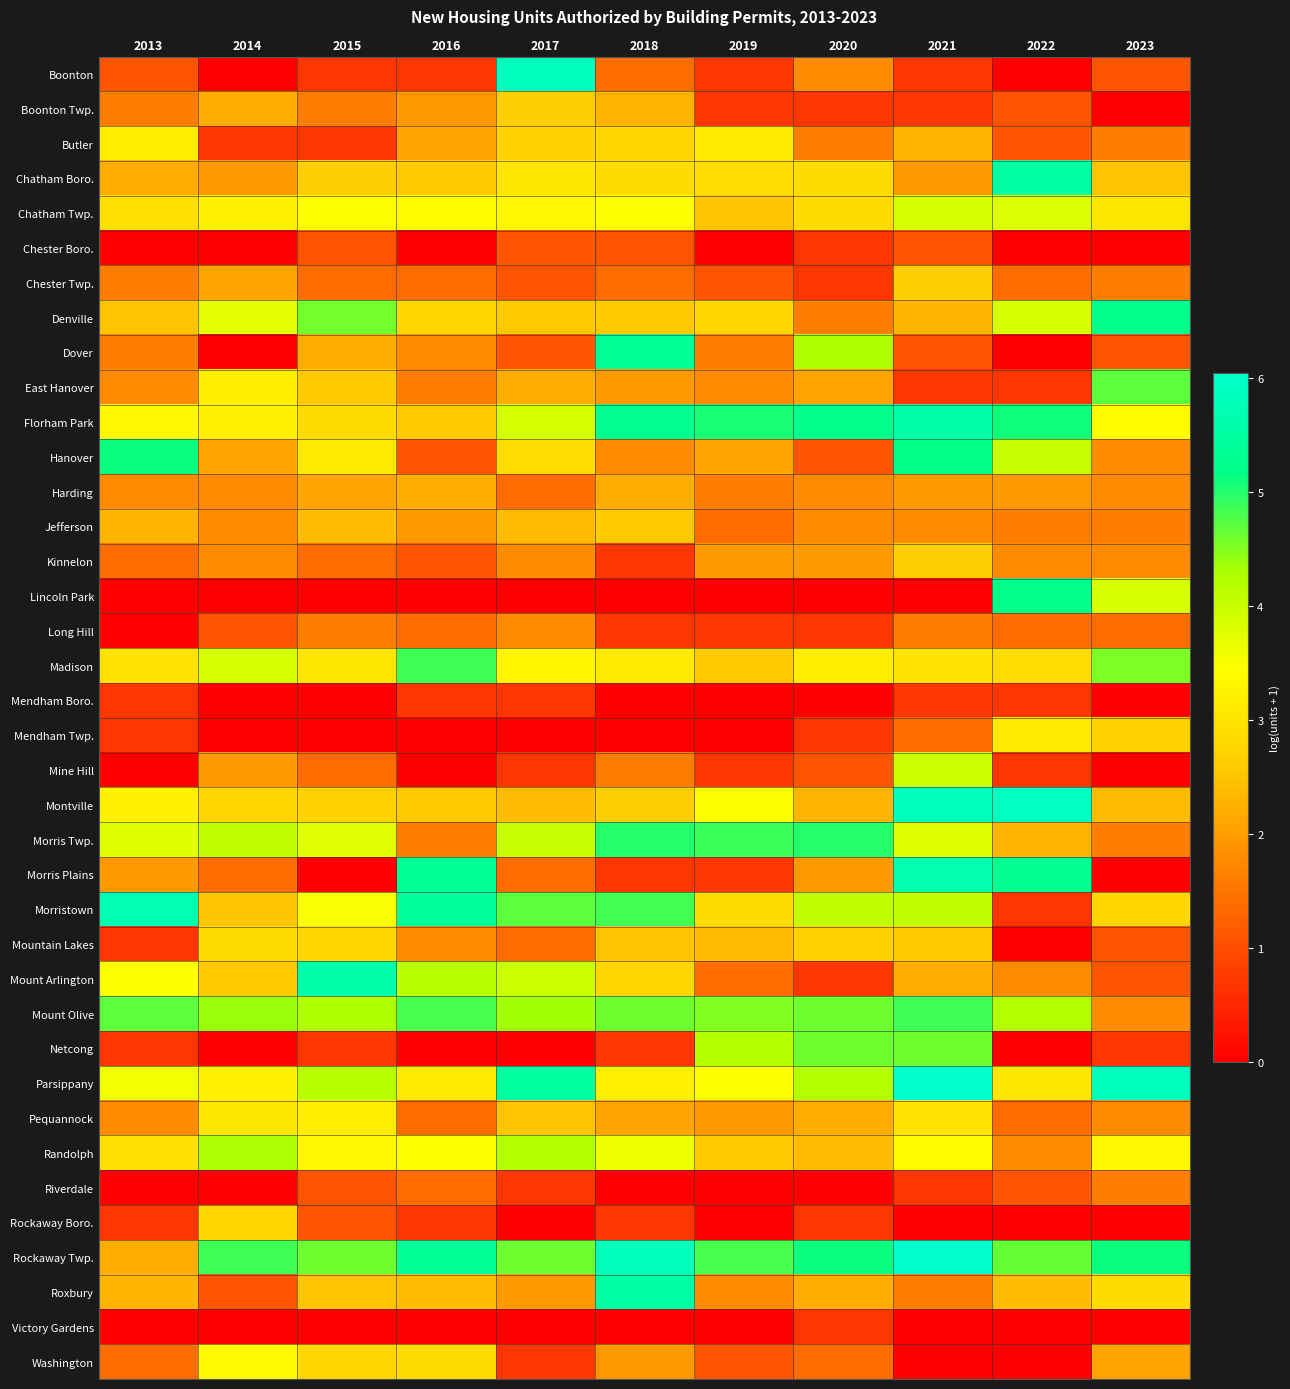

Reading left to right, extract all data points from this chart.

Boonton: 2013=1.1	2014=0.0	2015=0.7	2016=0.7	2017=5.9	2018=1.4	2019=0.7	2020=1.8	2021=0.7	2022=0.0	2023=1.1
Boonton Twp.: 2013=1.6	2014=2.2	2015=1.6	2016=1.9	2017=2.6	2018=2.3	2019=0.7	2020=0.7	2021=0.7	2022=1.1	2023=0.0
Butler: 2013=3.2	2014=0.7	2015=0.7	2016=2.1	2017=2.7	2018=2.8	2019=3.1	2020=1.6	2021=2.3	2022=1.1	2023=1.6
Chatham Boro.: 2013=2.2	2014=1.9	2015=2.6	2016=2.6	2017=3.0	2018=2.8	2019=2.9	2020=2.8	2021=1.9	2022=5.5	2023=2.5
Chatham Twp.: 2013=2.9	2014=3.2	2015=3.4	2016=3.4	2017=3.3	2018=3.5	2019=2.5	2020=2.8	2021=3.8	2022=3.8	2023=3.0
Chester Boro.: 2013=0.0	2014=0.0	2015=1.1	2016=0.0	2017=1.1	2018=1.1	2019=0.0	2020=0.7	2021=1.1	2022=0.0	2023=0.0
Chester Twp.: 2013=1.6	2014=2.1	2015=1.4	2016=1.4	2017=1.1	2018=1.4	2019=1.1	2020=0.7	2021=2.6	2022=1.4	2023=1.6
Denville: 2013=2.5	2014=3.7	2015=4.6	2016=2.8	2017=2.6	2018=2.6	2019=2.8	2020=1.6	2021=2.3	2022=3.8	2023=5.2
Dover: 2013=1.6	2014=0.0	2015=2.2	2016=1.8	2017=1.1	2018=5.4	2019=1.6	2020=4.3	2021=1.1	2022=0.0	2023=1.1
East Hanover: 2013=1.8	2014=3.2	2015=2.6	2016=1.6	2017=2.2	2018=1.9	2019=1.8	2020=2.1	2021=0.7	2022=0.7	2023=4.7
Florham Park: 2013=3.3	2014=3.2	2015=2.8	2016=2.6	2017=3.9	2018=5.3	2019=5.0	2020=5.2	2021=5.6	2022=5.1	2023=3.4
Hanover: 2013=5.1	2014=2.1	2015=3.1	2016=1.1	2017=2.9	2018=1.8	2019=2.1	2020=1.1	2021=5.2	2022=4.0	2023=1.8
Harding: 2013=1.8	2014=1.8	2015=2.1	2016=2.2	2017=1.4	2018=2.2	2019=1.6	2020=1.8	2021=1.9	2022=1.9	2023=1.8
Jefferson: 2013=2.3	2014=1.8	2015=2.4	2016=1.9	2017=2.4	2018=2.6	2019=1.4	2020=1.8	2021=1.8	2022=1.6	2023=1.6
Kinnelon: 2013=1.4	2014=1.8	2015=1.4	2016=1.1	2017=1.8	2018=0.7	2019=1.9	2020=1.9	2021=2.6	2022=1.8	2023=1.8
Lincoln Park: 2013=0.0	2014=0.0	2015=0.0	2016=0.0	2017=0.0	2018=0.0	2019=0.0	2020=0.0	2021=0.0	2022=5.2	2023=3.9
Long Hill: 2013=0.0	2014=1.1	2015=1.6	2016=1.4	2017=1.8	2018=0.7	2019=0.7	2020=0.7	2021=1.6	2022=1.4	2023=1.4
Madison: 2013=3.0	2014=3.9	2015=3.0	2016=4.9	2017=3.3	2018=3.1	2019=2.6	2020=3.2	2021=3.0	2022=2.9	2023=4.5
Mendham Boro.: 2013=0.7	2014=0.0	2015=0.0	2016=0.7	2017=0.7	2018=0.0	2019=0.0	2020=0.0	2021=0.7	2022=0.7	2023=0.0
Mendham Twp.: 2013=0.7	2014=0.0	2015=0.0	2016=0.0	2017=0.0	2018=0.0	2019=0.0	2020=0.7	2021=1.4	2022=3.1	2023=2.7
Mine Hill: 2013=0.0	2014=1.9	2015=1.4	2016=0.0	2017=0.7	2018=1.6	2019=0.7	2020=1.1	2021=4.0	2022=0.7	2023=0.0
Montville: 2013=3.2	2014=2.8	2015=2.7	2016=2.6	2017=2.4	2018=2.6	2019=3.5	2020=2.3	2021=5.9	2022=5.9	2023=2.4
Morris Twp.: 2013=3.8	2014=4.1	2015=3.7	2016=1.6	2017=4.0	2018=5.0	2019=4.9	2020=5.0	2021=3.8	2022=2.3	2023=1.6
Morris Plains: 2013=1.9	2014=1.4	2015=0.0	2016=5.3	2017=1.4	2018=0.7	2019=0.7	2020=1.9	2021=5.6	2022=5.2	2023=0.0
Morristown: 2013=5.7	2014=2.5	2015=3.5	2016=5.4	2017=4.7	2018=4.8	2019=2.8	2020=4.1	2021=4.1	2022=0.7	2023=2.8
Mountain Lakes: 2013=0.7	2014=2.8	2015=2.8	2016=1.8	2017=1.4	2018=2.5	2019=2.4	2020=2.7	2021=2.6	2022=0.0	2023=1.1
Mount Arlington: 2013=3.5	2014=2.6	2015=5.6	2016=4.1	2017=4.0	2018=2.8	2019=1.4	2020=0.7	2021=2.2	2022=1.8	2023=1.1
Mount Olive: 2013=4.7	2014=4.4	2015=4.3	2016=4.8	2017=4.3	2018=4.6	2019=4.5	2020=4.6	2021=4.9	2022=4.2	2023=1.8
Netcong: 2013=0.7	2014=0.0	2015=0.7	2016=0.0	2017=0.0	2018=0.7	2019=4.2	2020=4.6	2021=4.6	2022=0.0	2023=0.7
Parsippany: 2013=3.6	2014=3.2	2015=4.2	2016=3.1	2017=5.5	2018=3.2	2019=3.5	2020=4.2	2021=6.0	2022=3.0	2023=5.8
Pequannock: 2013=1.8	2014=3.0	2015=3.2	2016=1.4	2017=2.5	2018=2.1	2019=1.9	2020=2.2	2021=3.0	2022=1.4	2023=1.8
Randolph: 2013=2.9	2014=4.3	2015=3.3	2016=3.4	2017=4.2	2018=3.6	2019=2.6	2020=2.4	2021=3.4	2022=1.8	2023=3.3
Riverdale: 2013=0.0	2014=0.0	2015=1.1	2016=1.4	2017=0.7	2018=0.0	2019=0.0	2020=0.0	2021=0.7	2022=1.1	2023=1.6
Rockaway Boro.: 2013=0.7	2014=2.8	2015=1.1	2016=0.7	2017=0.0	2018=0.7	2019=0.0	2020=0.7	2021=0.0	2022=0.0	2023=0.0
Rockaway Twp.: 2013=2.2	2014=4.9	2015=4.6	2016=5.4	2017=4.6	2018=5.8	2019=4.8	2020=5.1	2021=6.0	2022=4.7	2023=5.1
Roxbury: 2013=2.3	2014=1.1	2015=2.5	2016=2.4	2017=1.9	2018=5.5	2019=1.8	2020=2.2	2021=1.6	2022=2.4	2023=2.8
Victory Gardens: 2013=0.0	2014=0.0	2015=0.0	2016=0.0	2017=0.0	2018=0.0	2019=0.0	2020=0.7	2021=0.0	2022=0.0	2023=0.0
Washington: 2013=1.4	2014=3.4	2015=2.8	2016=2.8	2017=0.7	2018=1.9	2019=1.1	2020=1.4	2021=0.0	2022=0.0	2023=2.1